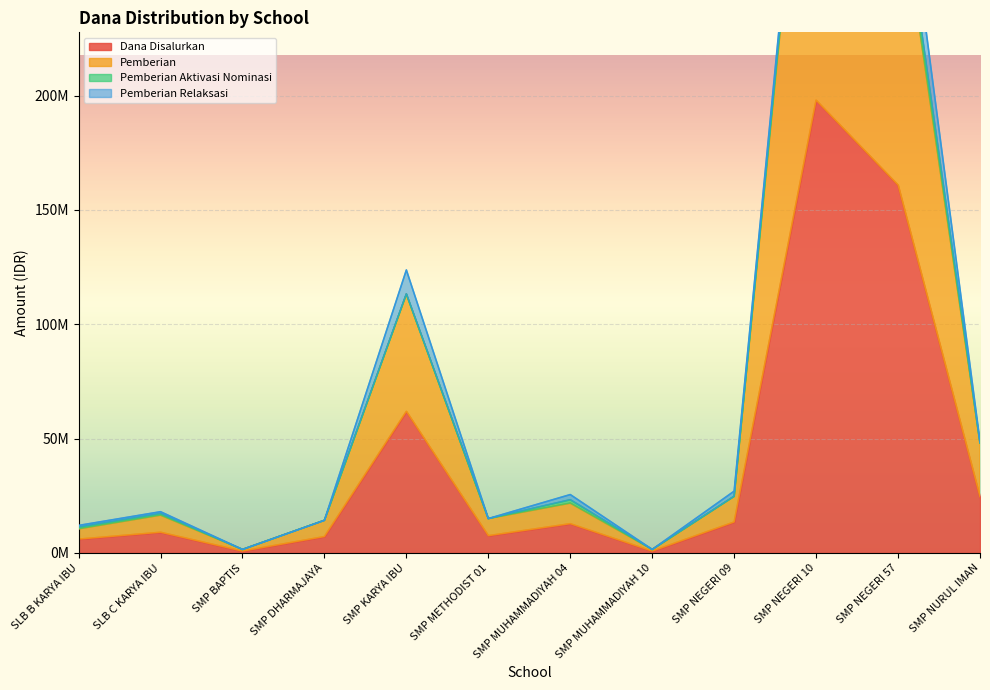

True or false: Pemberian and Dana Disalurkan intersect in this chart.

False